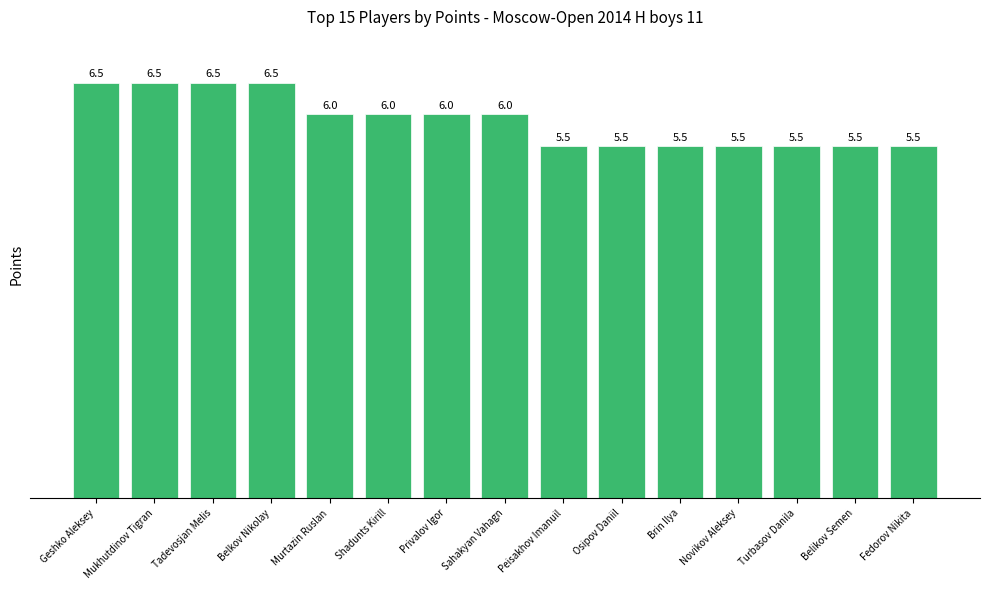

What is the sum of the values at Mukhutdinov Tigran and Shadunts Kirill?

12.5